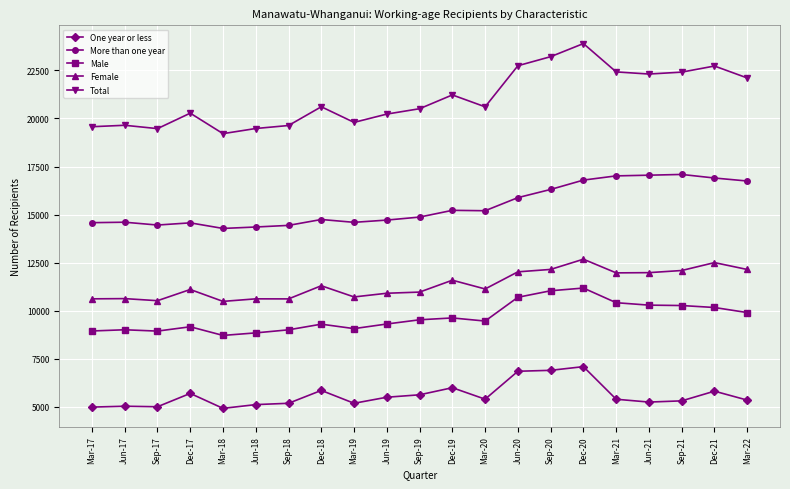

What are all the series names shown in the legend?

One year or less, More than one year, Male, Female, Total